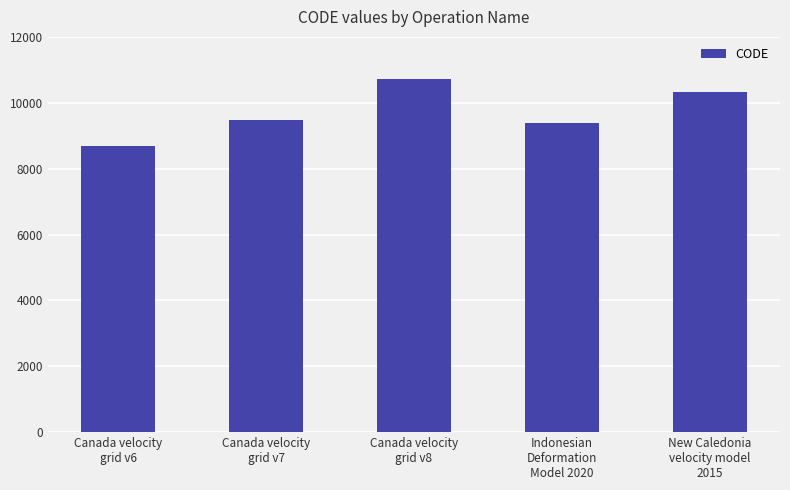

Reading left to right, what are all the values shown in this chart?

Canada velocity
grid v6=8676	Canada velocity
grid v7=9483	Canada velocity
grid v8=10707	Indonesian
Deformation
Model 2020=9375	New Caledonia
velocity model
2015=10323